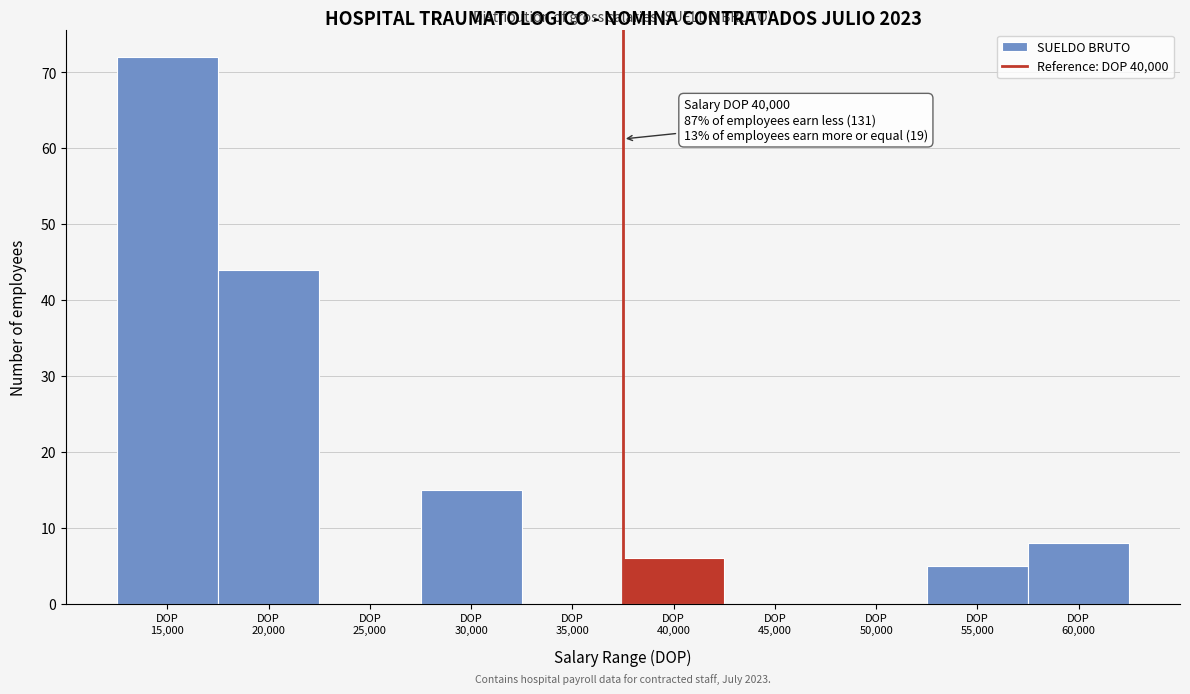

What is the maximum value shown in the chart?

72